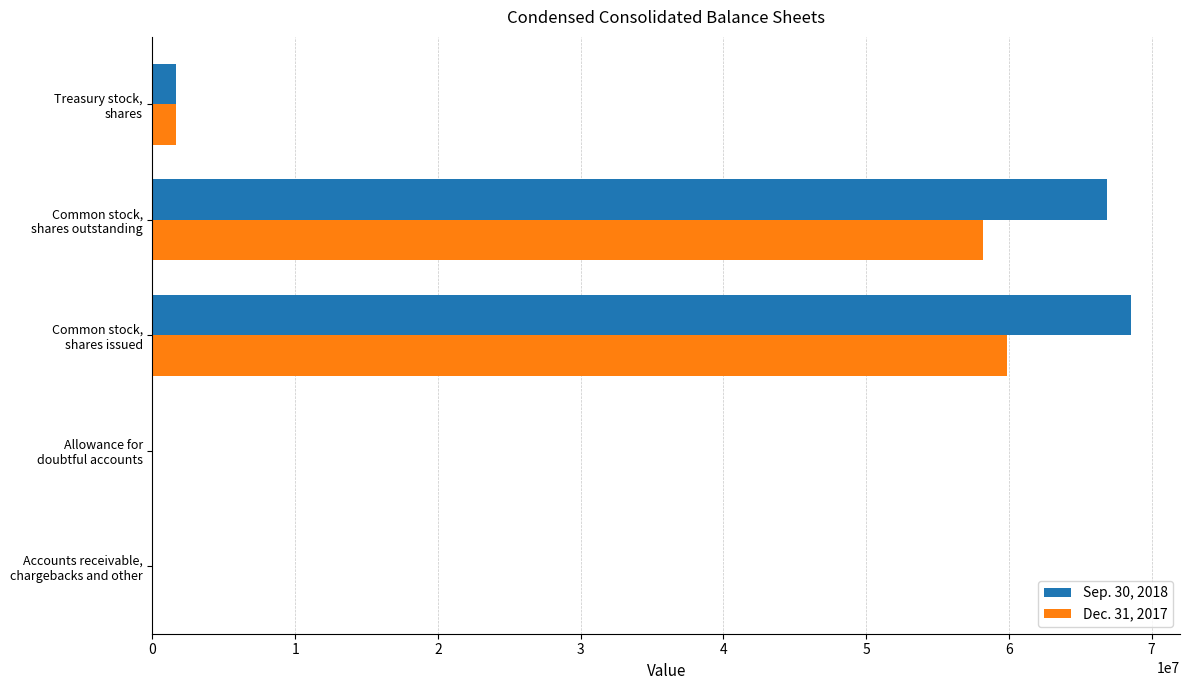

Which series has the largest total across all categories?

Sep. 30, 2018